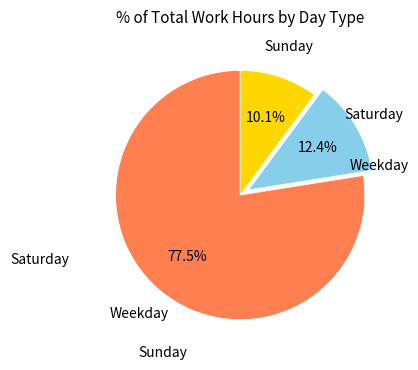

Is there a majority slice in this chart?

Yes